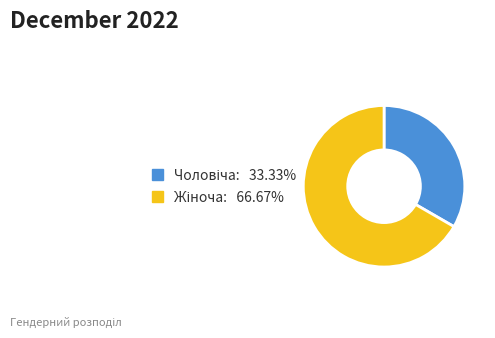

Does any single category account for the majority?

Yes